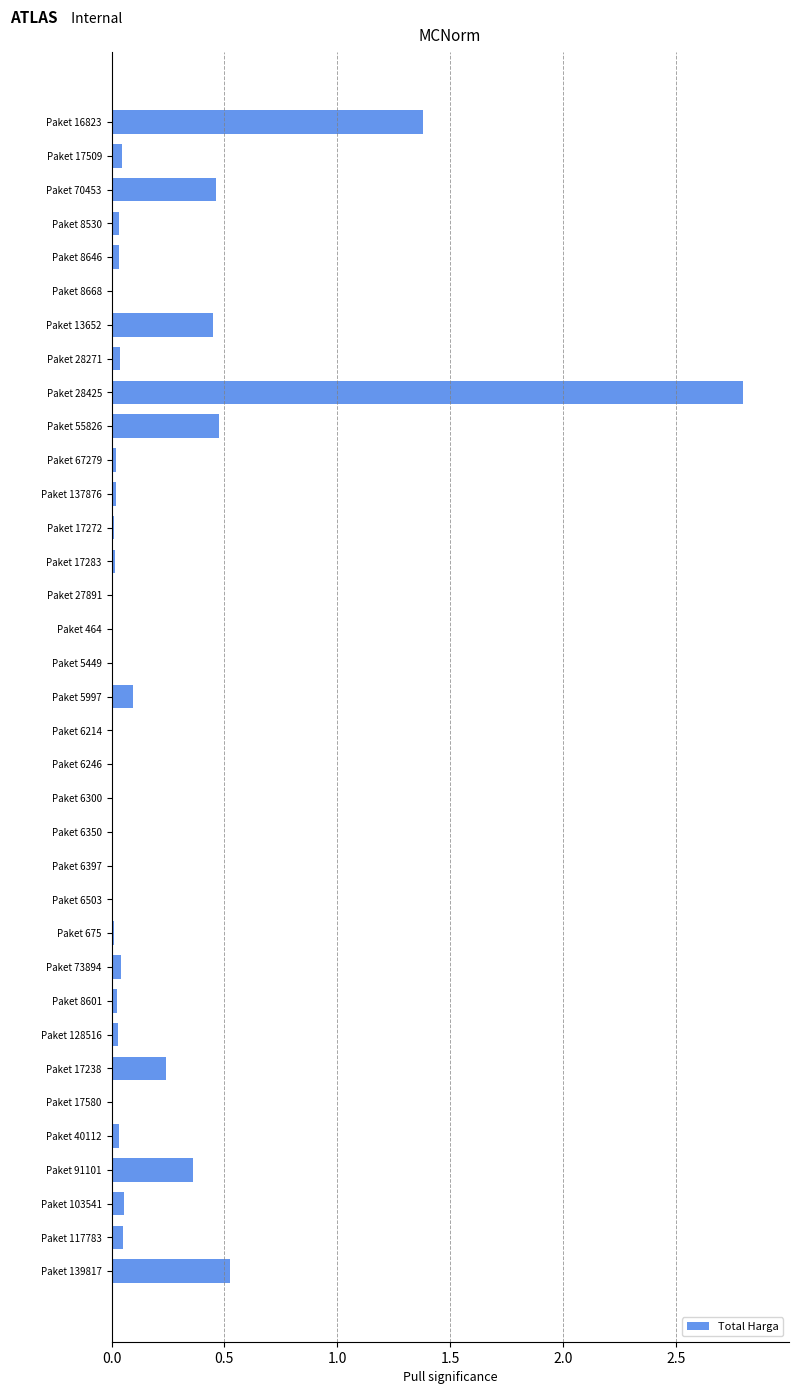

The value at Paket 70453 is 0.2. True or false?

False